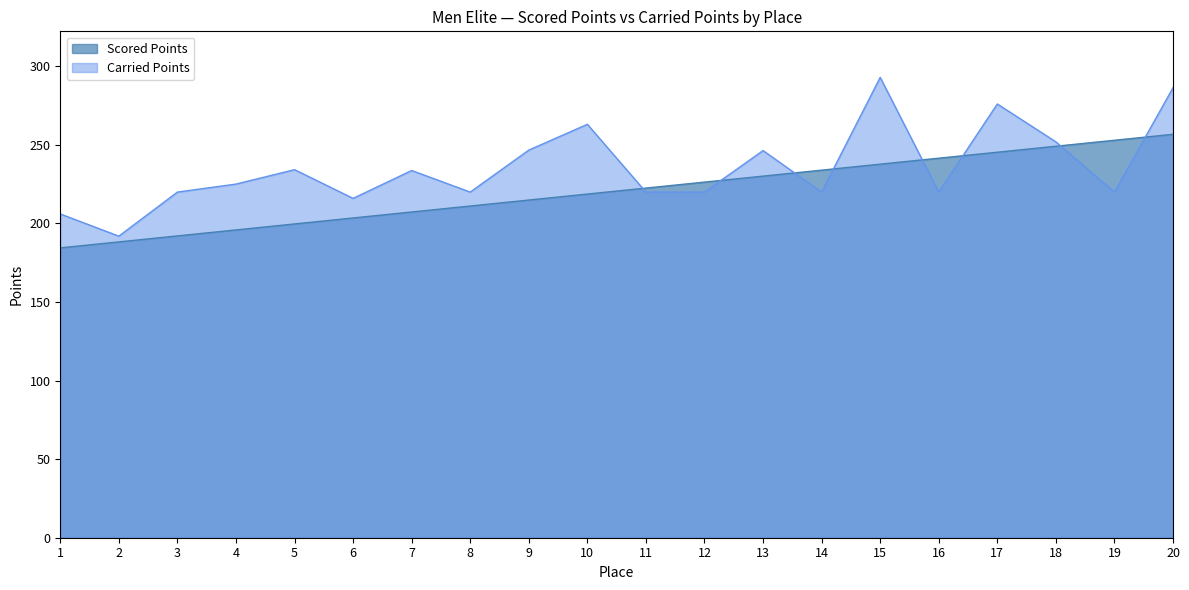

Is the value of Scored Points at 2 greater than the value of Carried Points at 14?

No